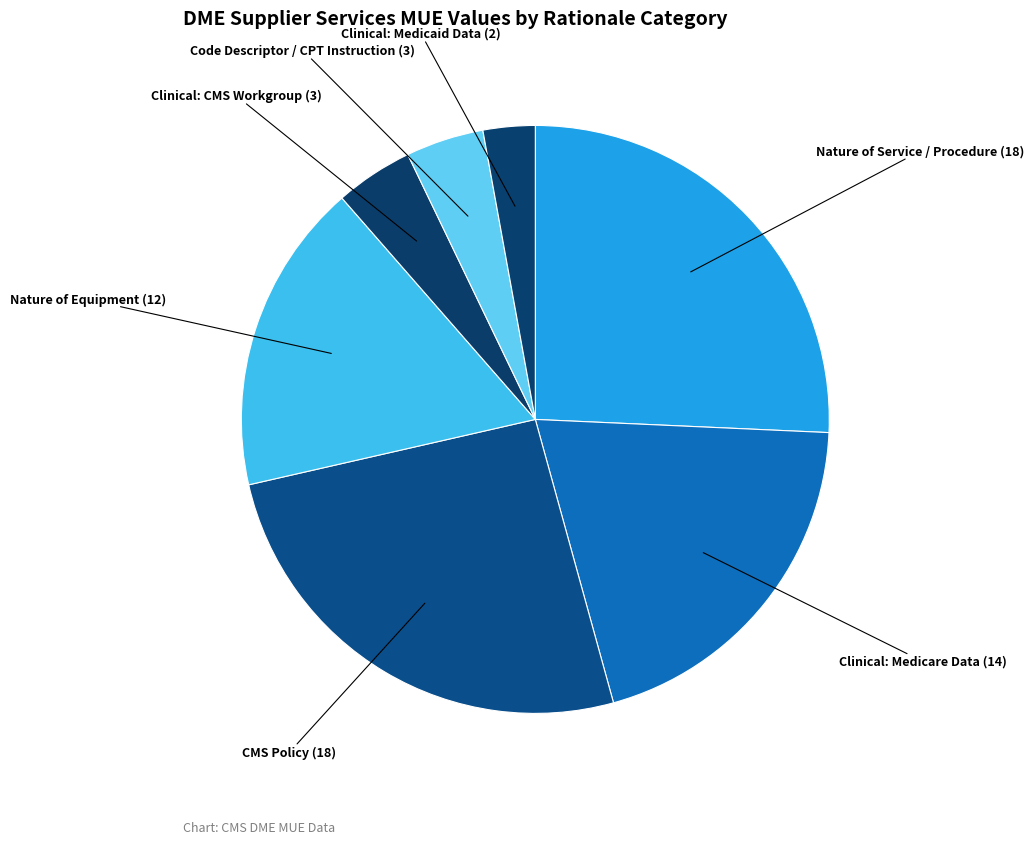

How many segments does this pie chart have?

7